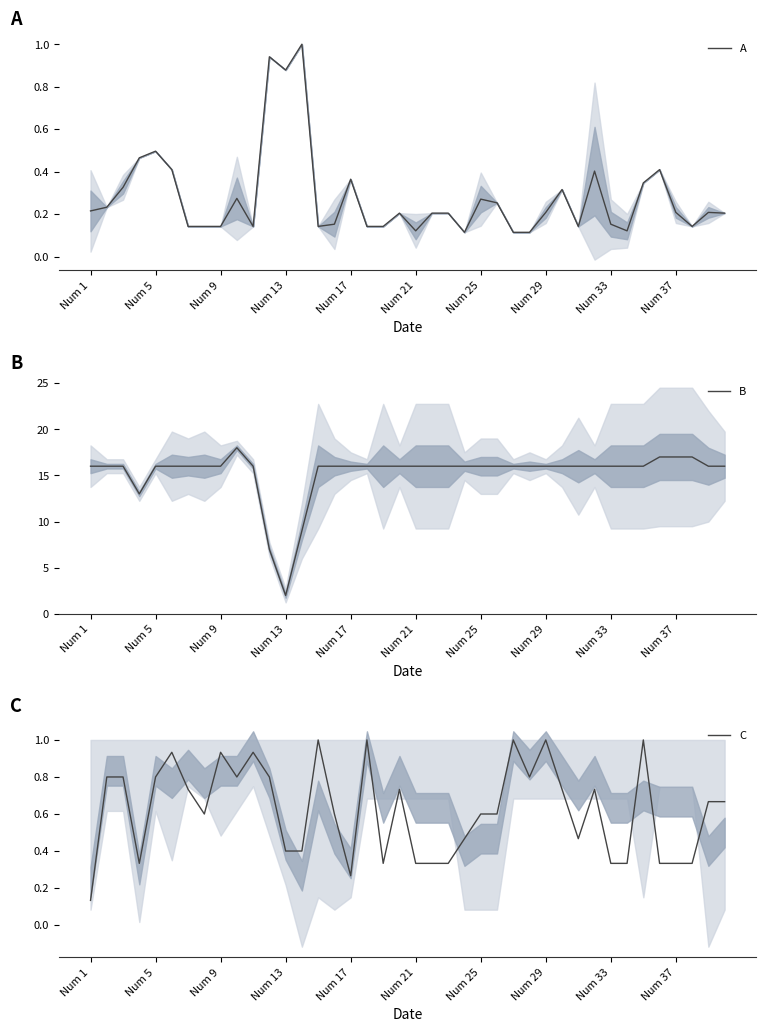

What is the maximum value for A?

1.0